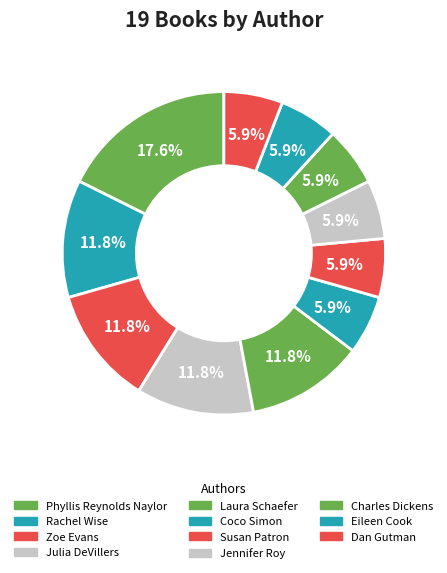

To the nearest percent, what is the combined percentage of Coco Simon and Susan Patron?

12%